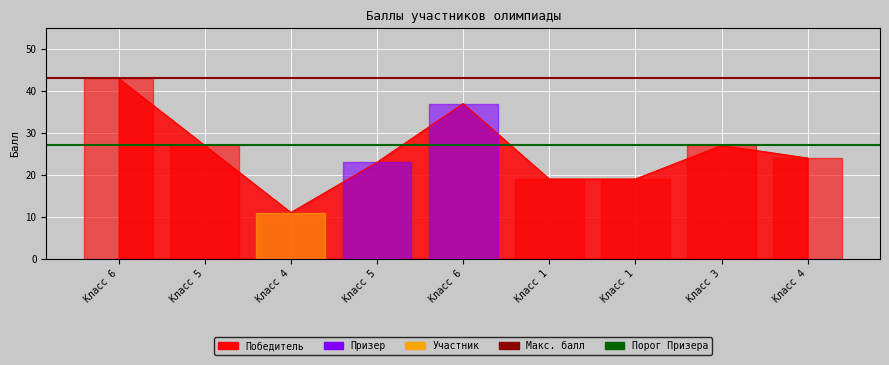

At which category is the sum across all series the highest?

Класс 6